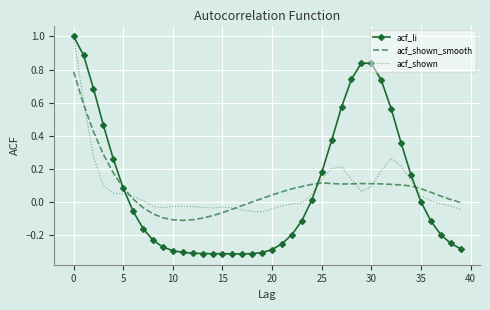

What are all the series names shown in the legend?

acf_li, acf_shown_smooth, acf_shown